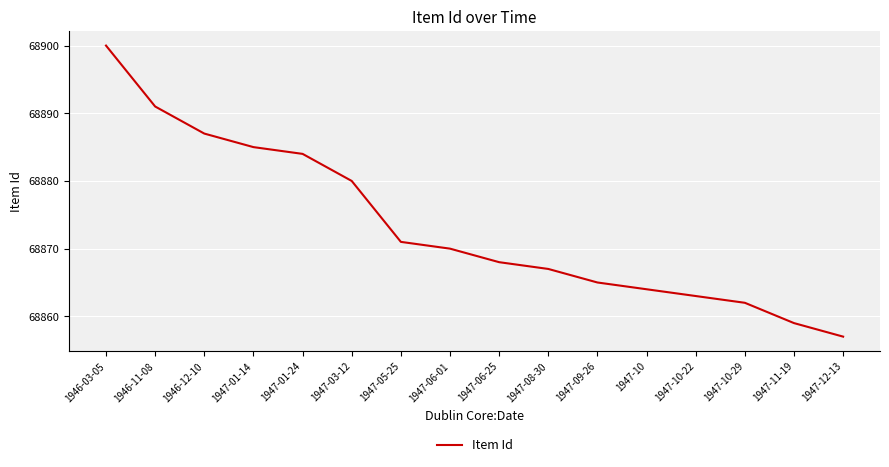

Reading right to left, extract all data points from this chart.

68857	68859	68862	68863	68864	68865	68867	68868	68870	68871	68880	68884	68885	68887	68891	68900